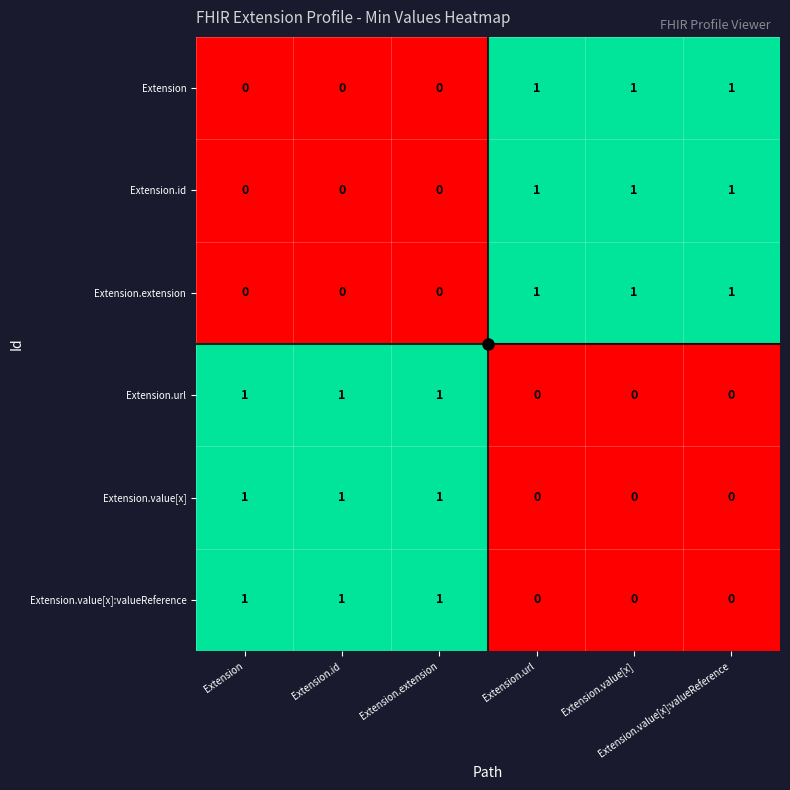

Which category has the highest value across all series?

Extension.url